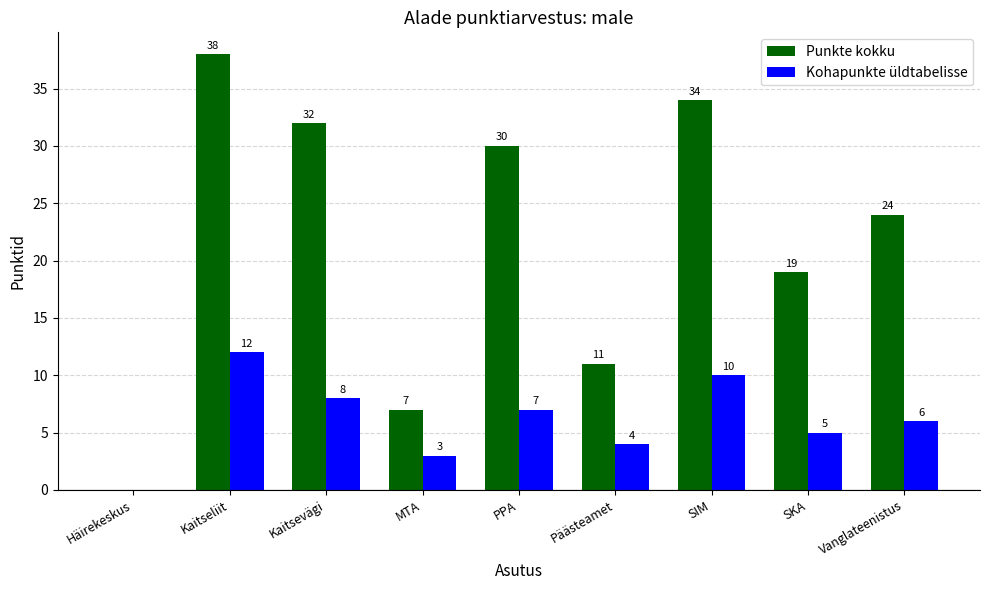

Which label corresponds to the largest value in the chart?

Kaitseliit